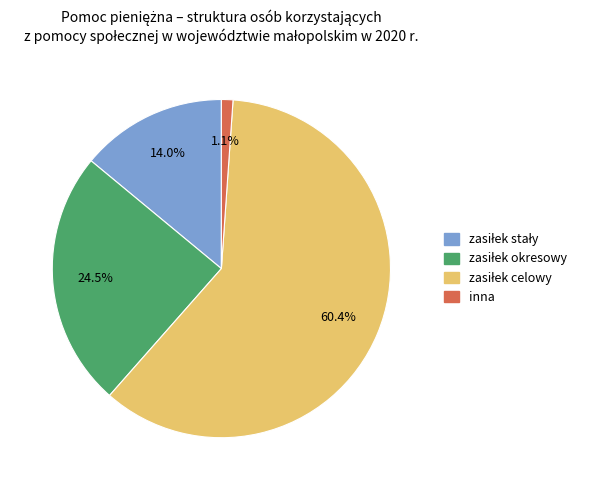

Which slice is the smallest?

inna